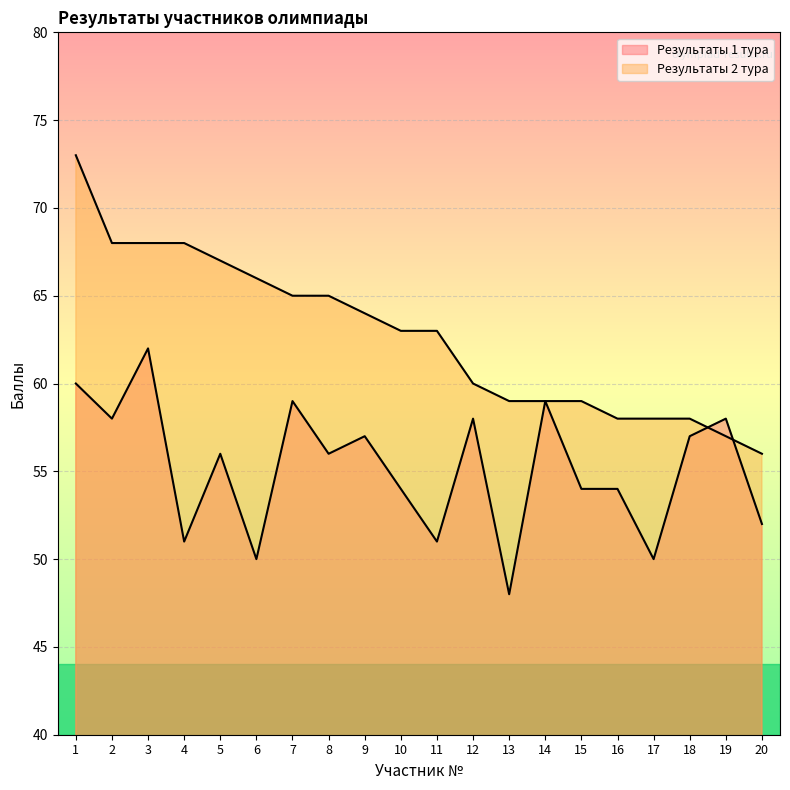

Where do Результаты 2 тура and Результаты 1 тура first cross each other?

18 and 19